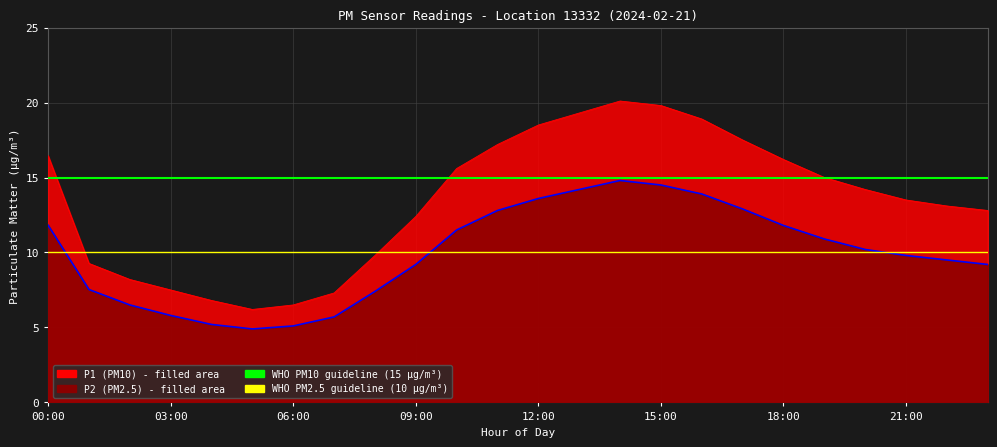

Is it true that WHO PM10 guideline equals 15 at 03:00?

True